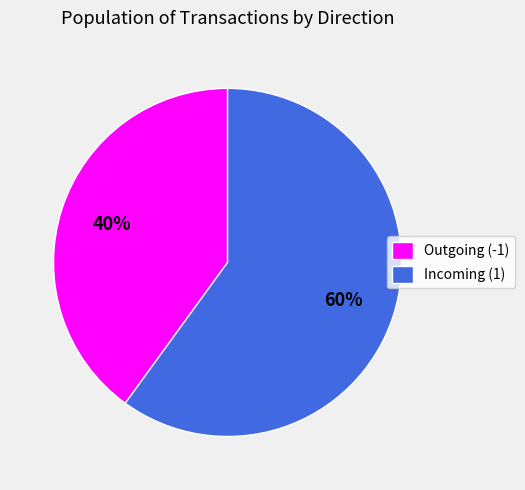

What percentage is the Incoming (1) slice, to the nearest percent?

60%